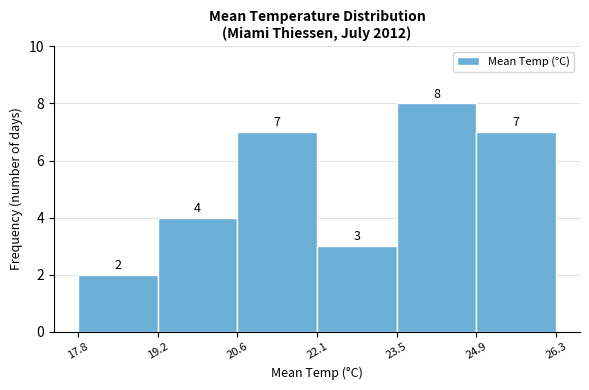

Reading left to right, list every bar in this chart as the range it spans on the x-axis followed by its height.

17.8 to 19.2: 2
19.2 to 20.6: 4
20.6 to 22.1: 7
22.1 to 23.5: 3
23.5 to 24.9: 8
24.9 to 26.3: 7